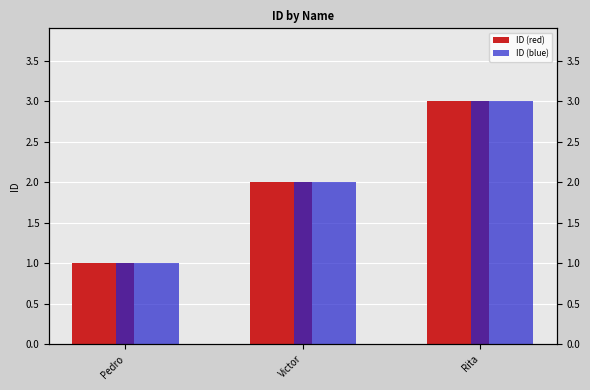

At which category does the chart reach its peak across all series?

Rita